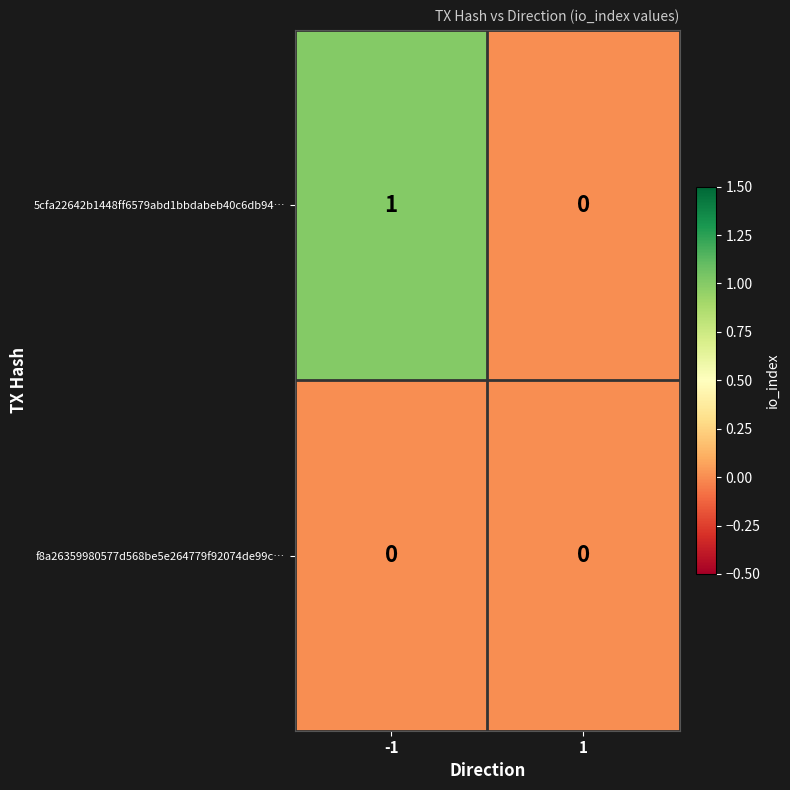

The 5cfa22642b1448ff6579abd1bbdabeb40c6db94… series shows 0 at 1. True or false?

True